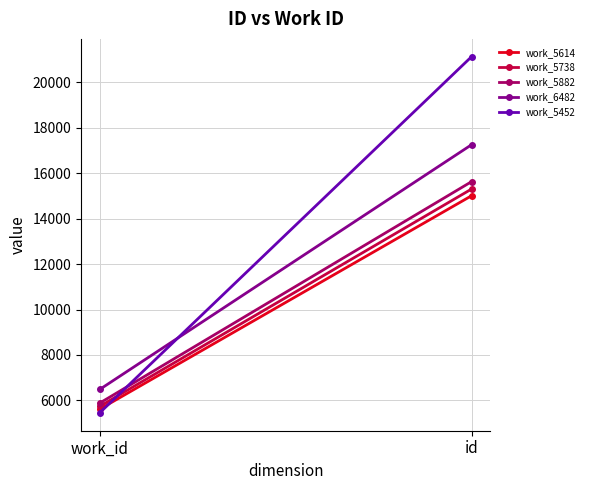

Which label corresponds to the smallest value in the chart?

work_id